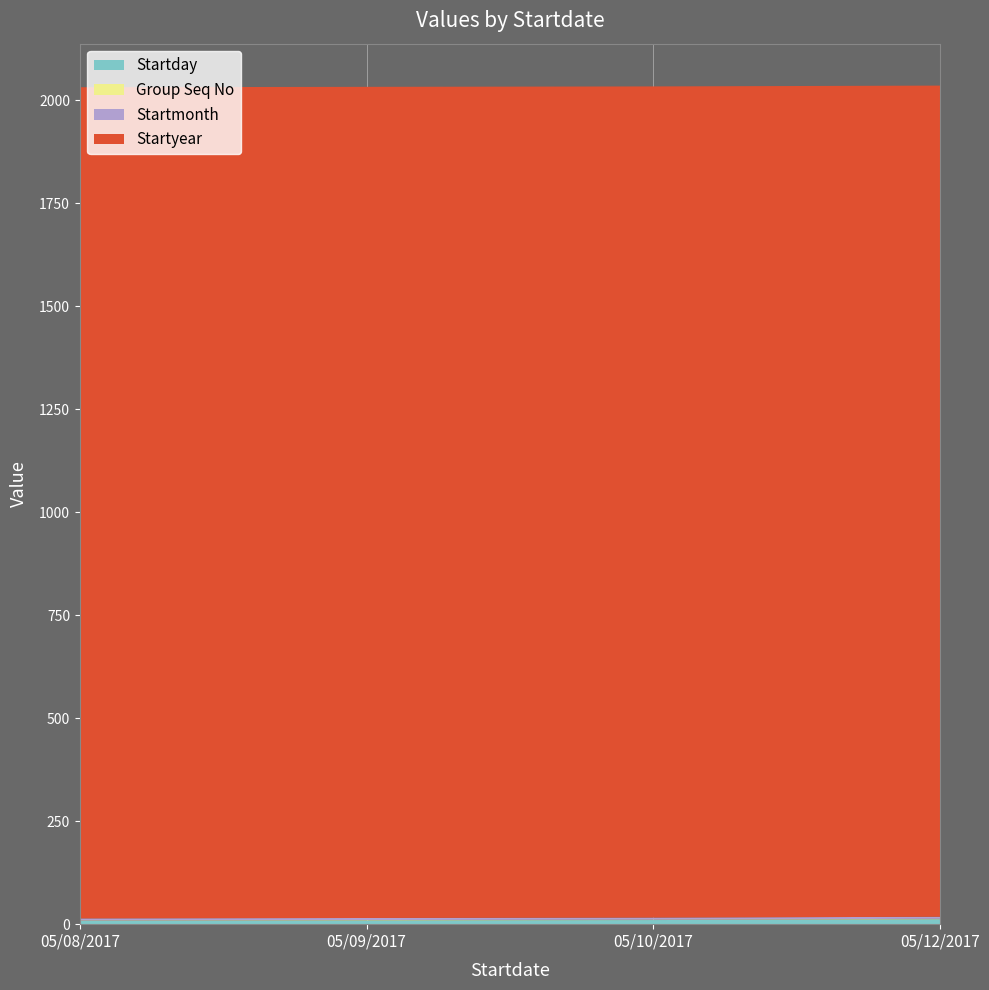

Reading left to right, transcribe all the data shown in this chart.

Startday: 8	9	10	12
Group Seq No: 1	1	1	1
Startmonth: 5	5	5	5
Startyear: 2017	2017	2017	2017